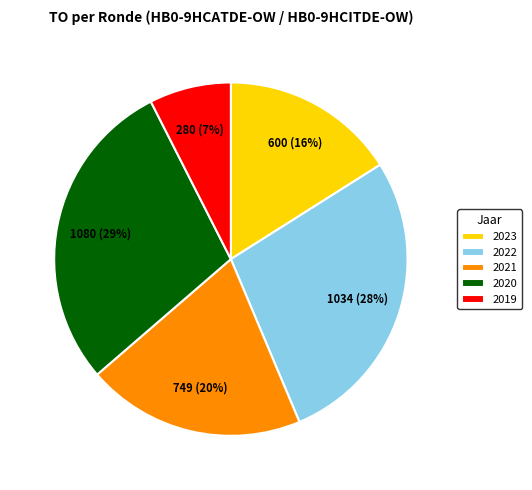

Does any single category account for the majority?

No